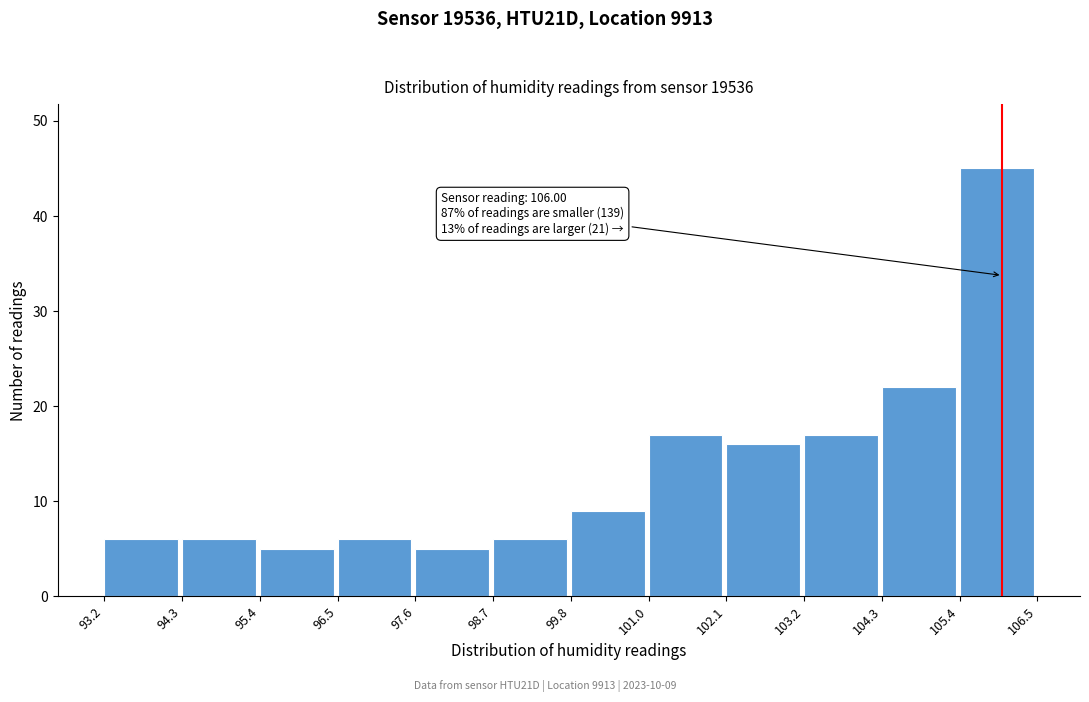

Over which range of the x-axis is the bar tallest?

105.4 to 106.5